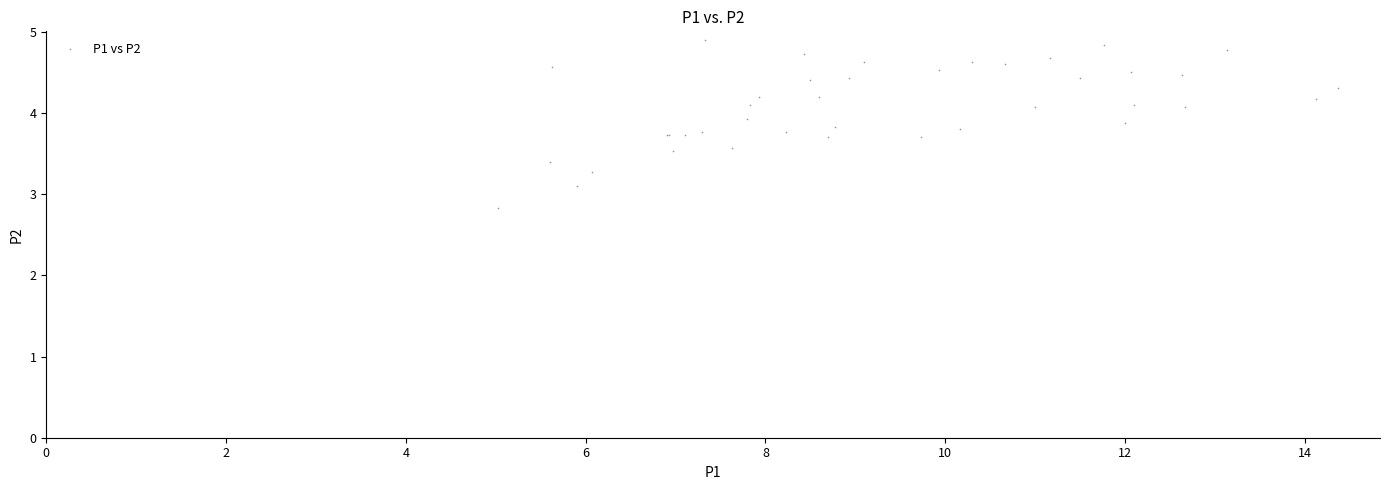

What Y value in the scatter plot is closest to 3?

3.1